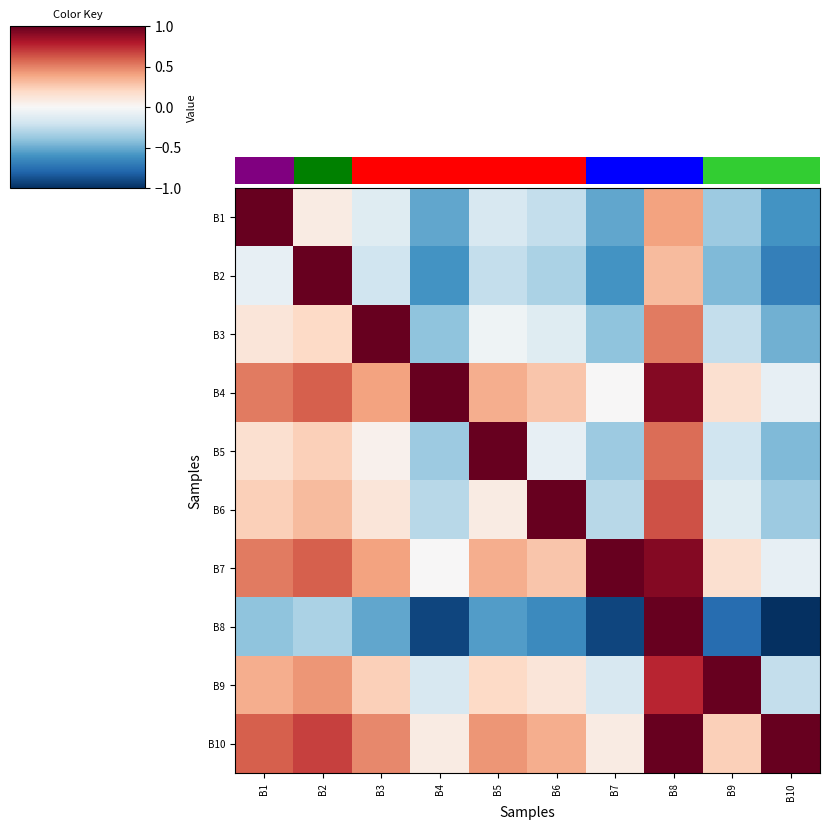

List the series in order of their peak value, lowest first.

B1, B2, B3, B4, B5, B6, B7, B8, B9, B10